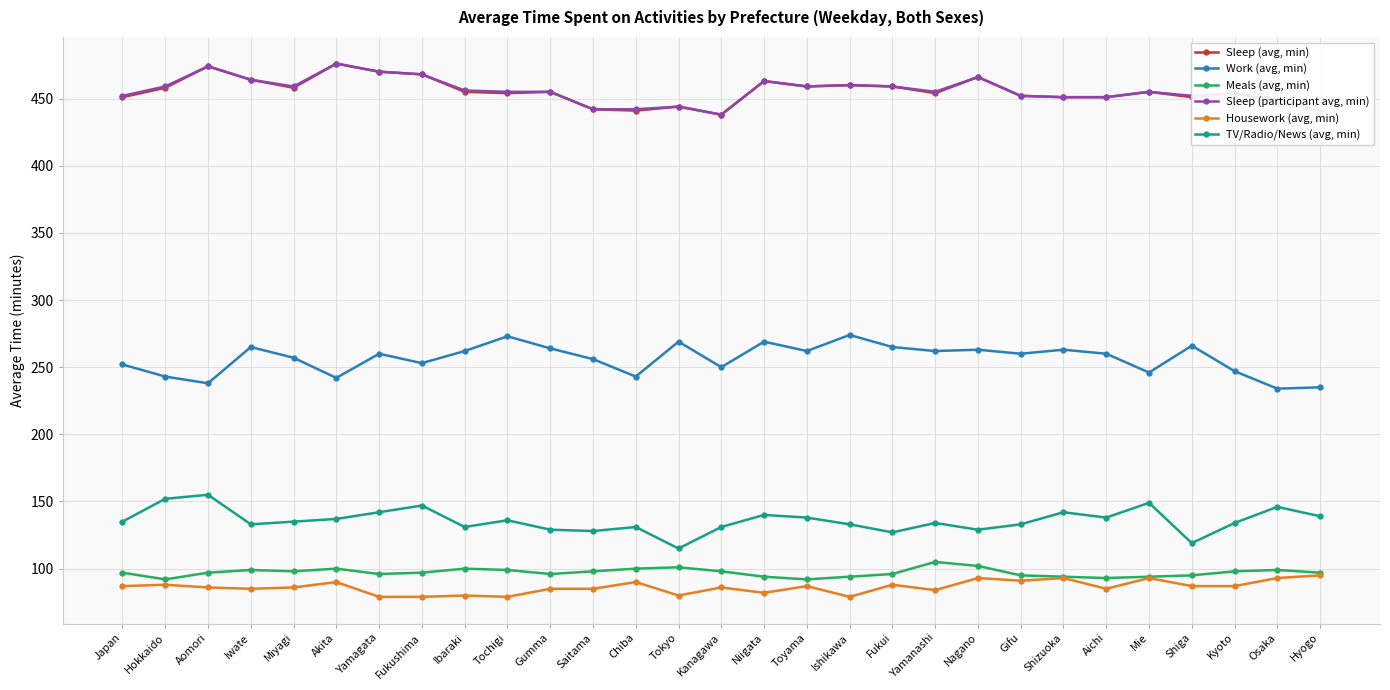

Is the value of TV/Radio/News (avg, min) at Fukui greater than the value of Sleep (participant avg, min) at Fukui?

No